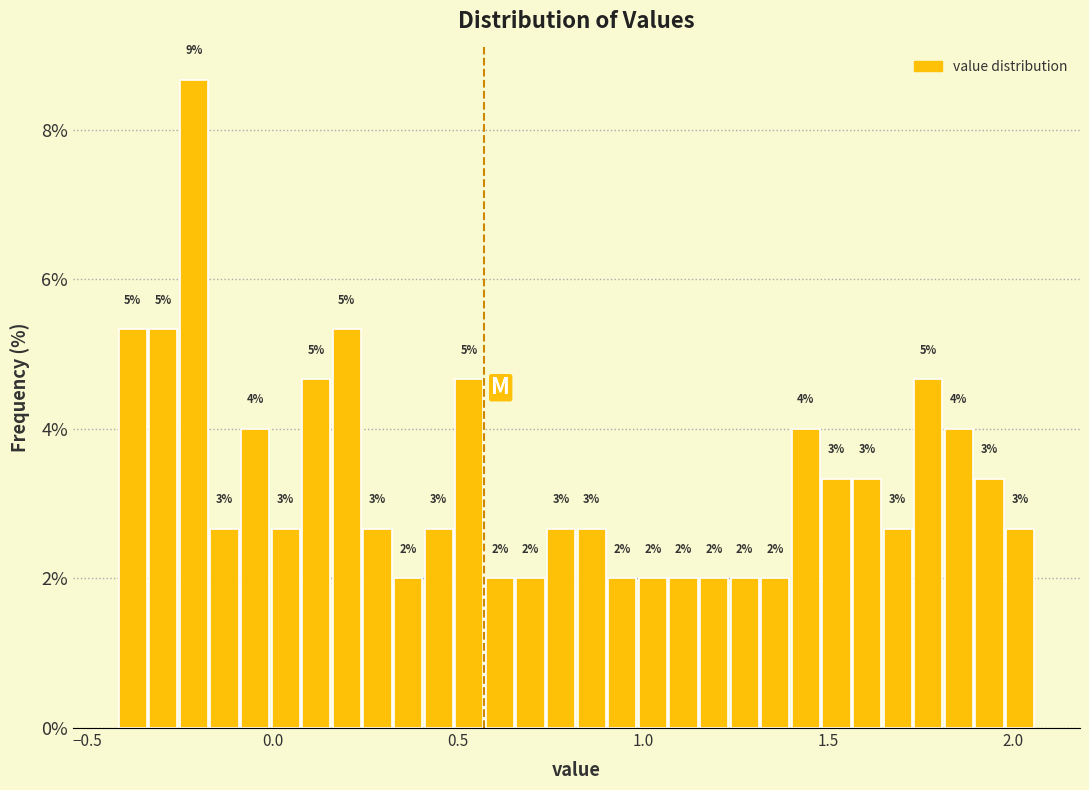

Read against the x-axis, roughly where is the centre of the tallest bar?

-0.20